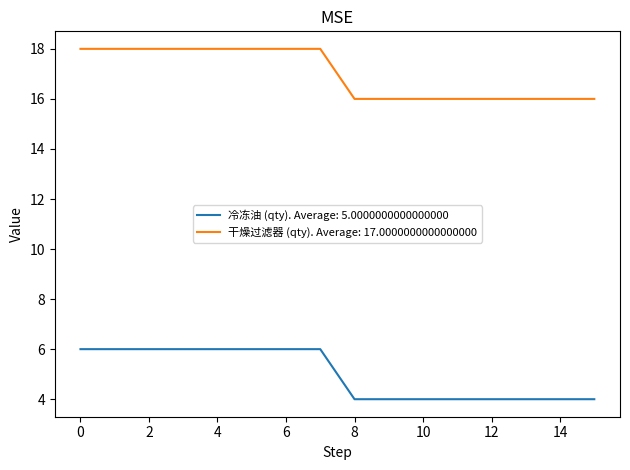

Rank the series by their maximum value, from highest to lowest.

干燥过滤器 (qty). Average: 17.0000000000000000, 冷冻油 (qty). Average: 5.0000000000000000